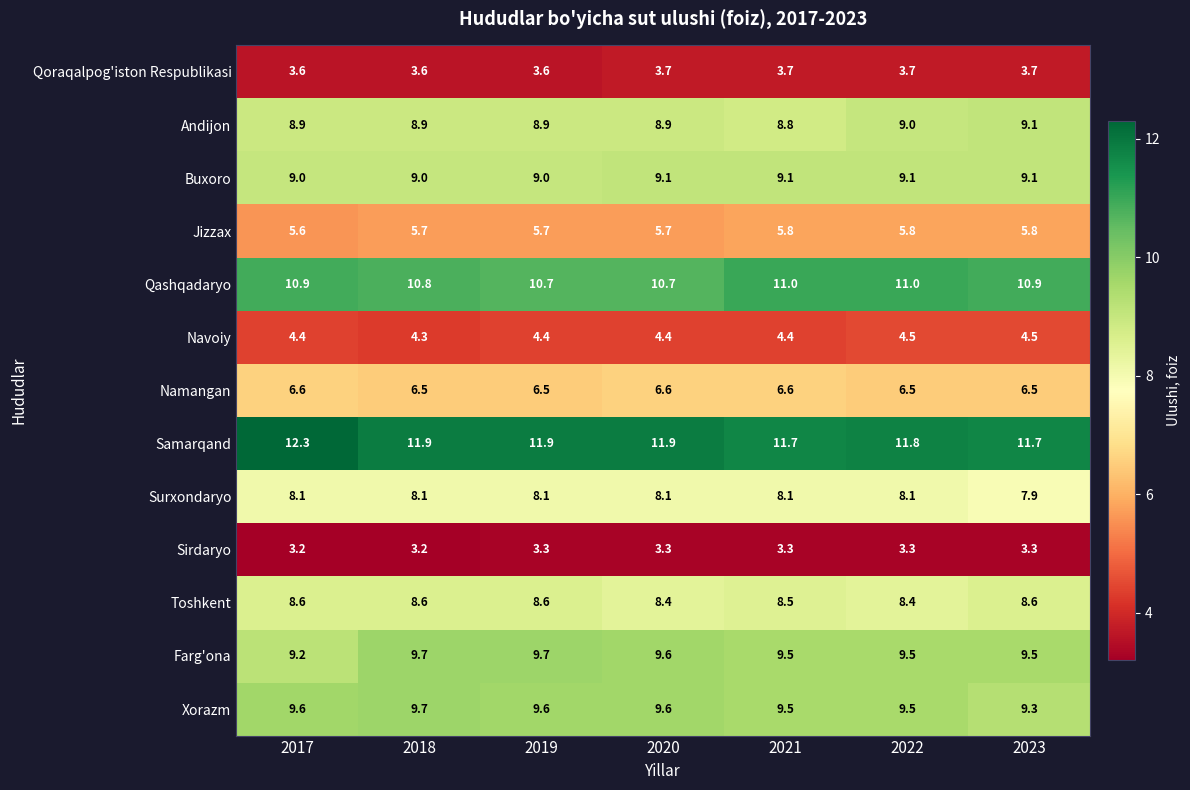

What is the highest value of the Xorazm series?

9.7